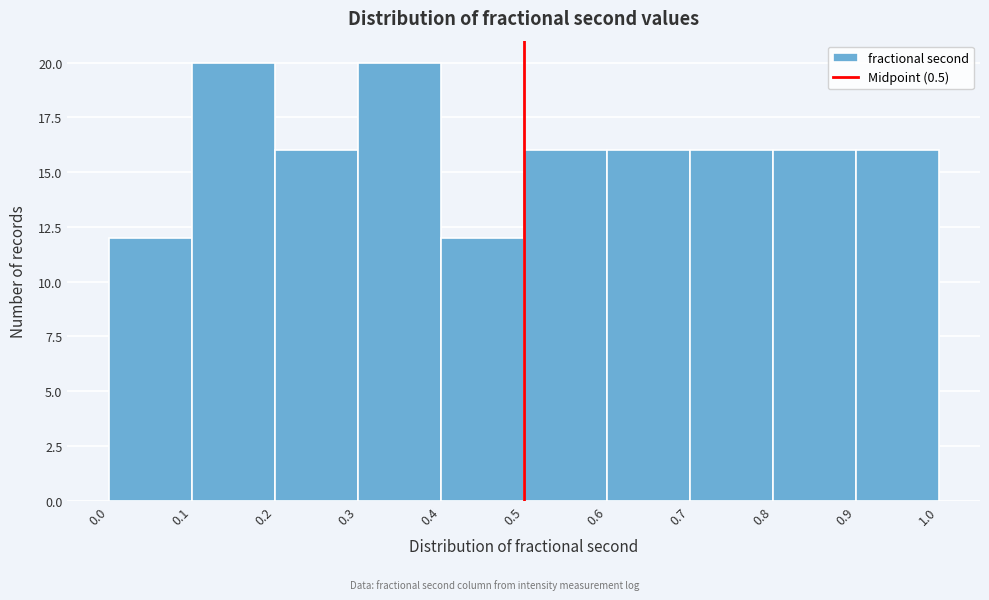

What is the height of the bar covering 0.1 to 0.2 on the x-axis? The values are not printed on the chart, so give them approximately, as read against the axis.

20